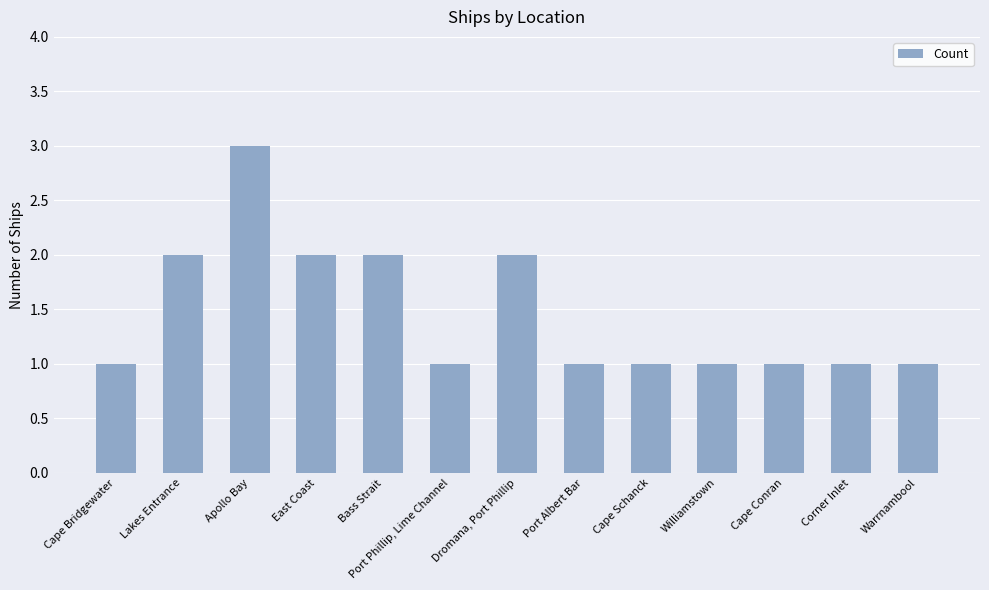

Reading right to left, what are all the values shown in this chart?

Warrnambool=1	Corner Inlet=1	Cape Conran=1	Williamstown=1	Cape Schanck=1	Port Albert Bar=1	Dromana, Port Phillip=2	Port Phillip, Lime Channel=1	Bass Strait=2	East Coast=2	Apollo Bay=3	Lakes Entrance=2	Cape Bridgewater=1